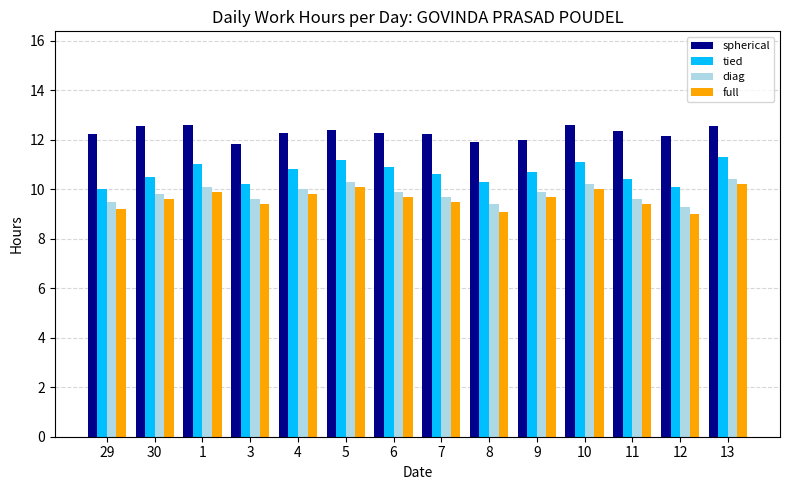

What are all the series names shown in the legend?

spherical, tied, diag, full